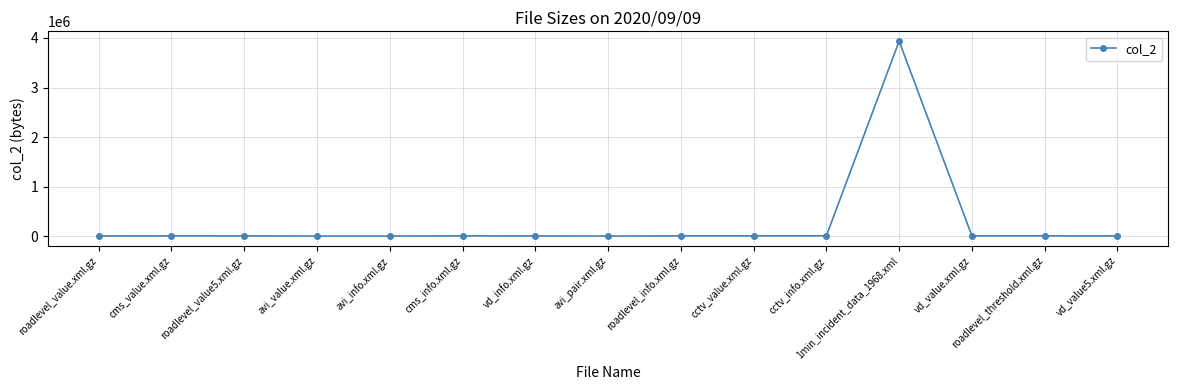

What position from the right is vd_info.xml.gz?

9